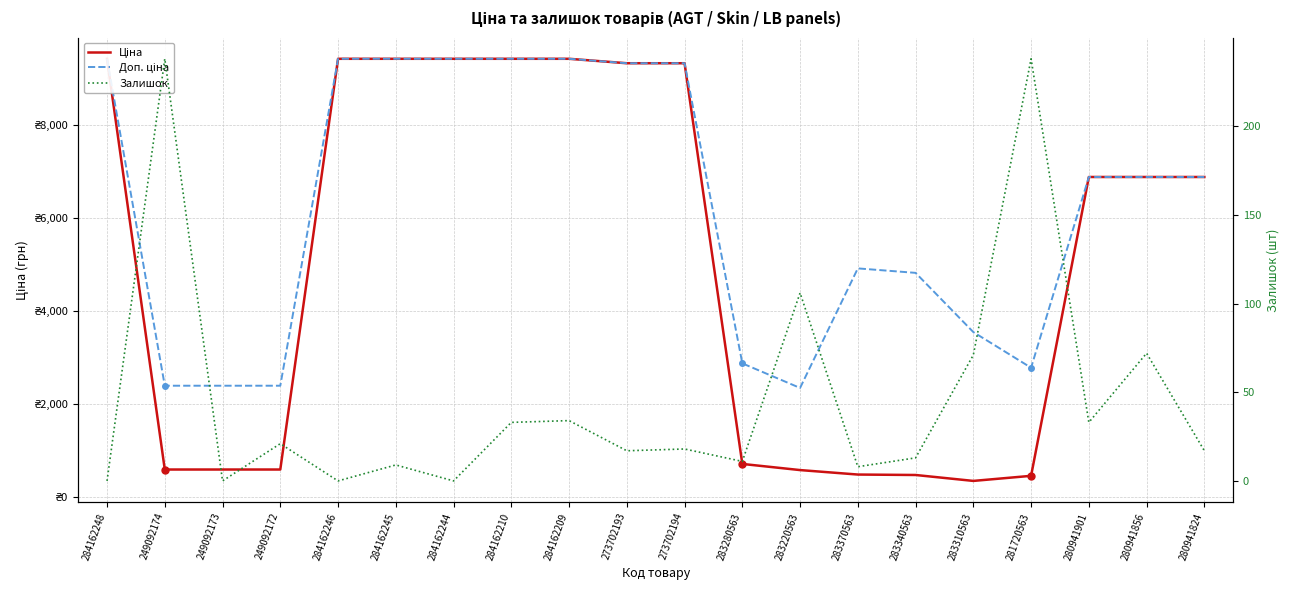

At which category does Ціна reach its first local valley?

283310563